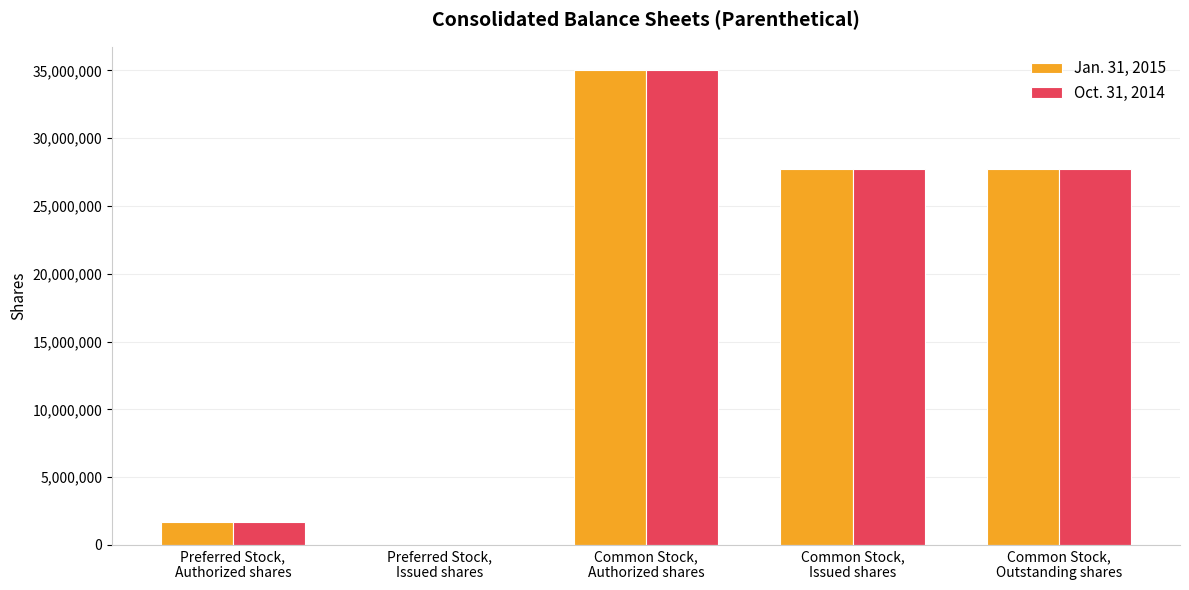

The Oct. 31, 2014 series shows 47664951 at Common Stock,
Outstanding shares. True or false?

False